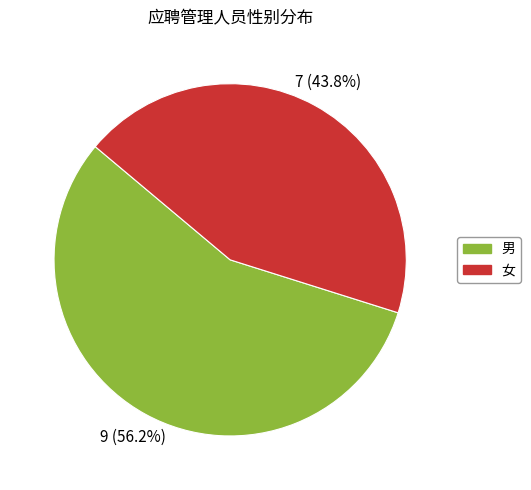

The 男 slice represents 48% of the pie. True or false?

False